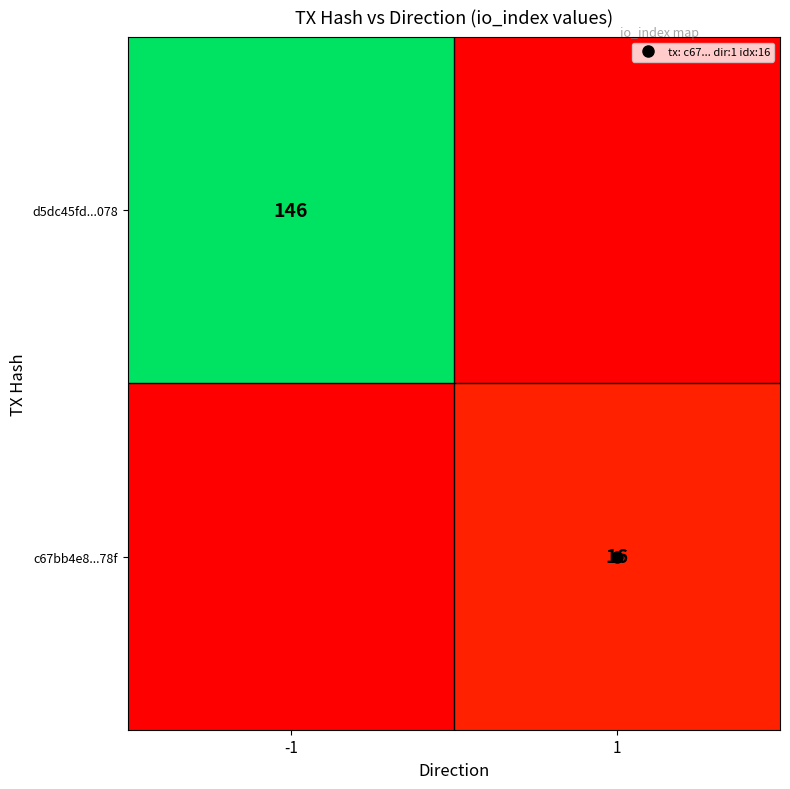

True or false: d5dc45fd...078 has a value of 94 at 1.

False